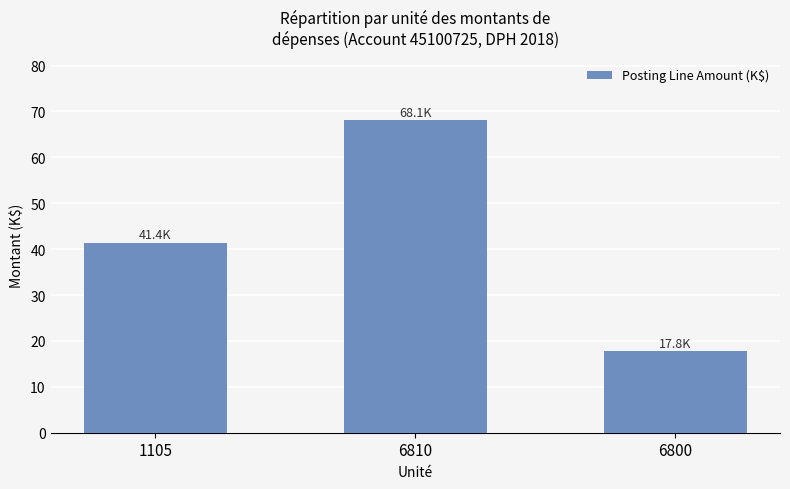

List the labels in order of value, largest first.

6810, 1105, 6800